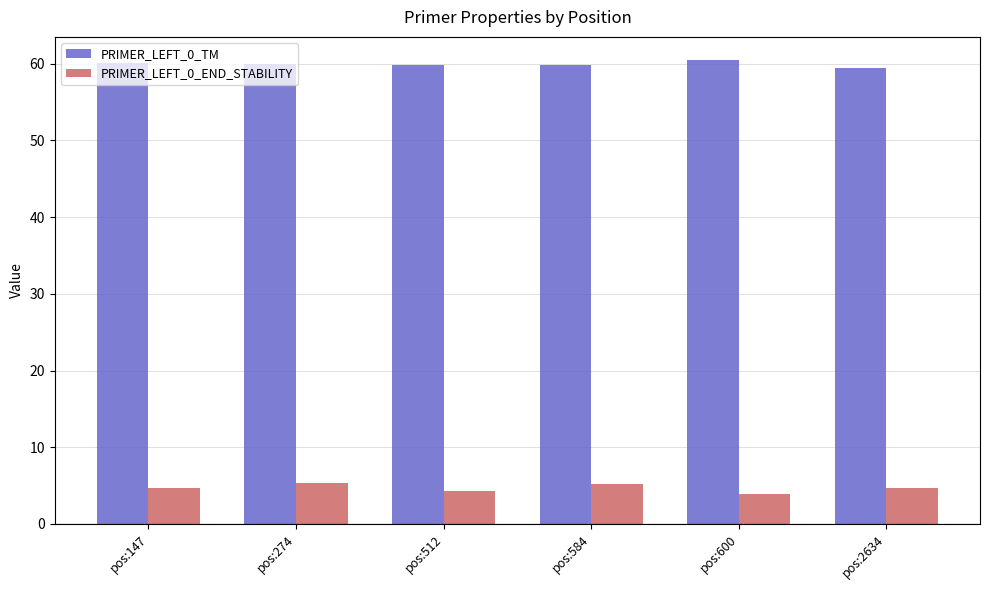

What is the difference between the maximum and minimum values in the PRIMER_LEFT_0_TM series?

1.0